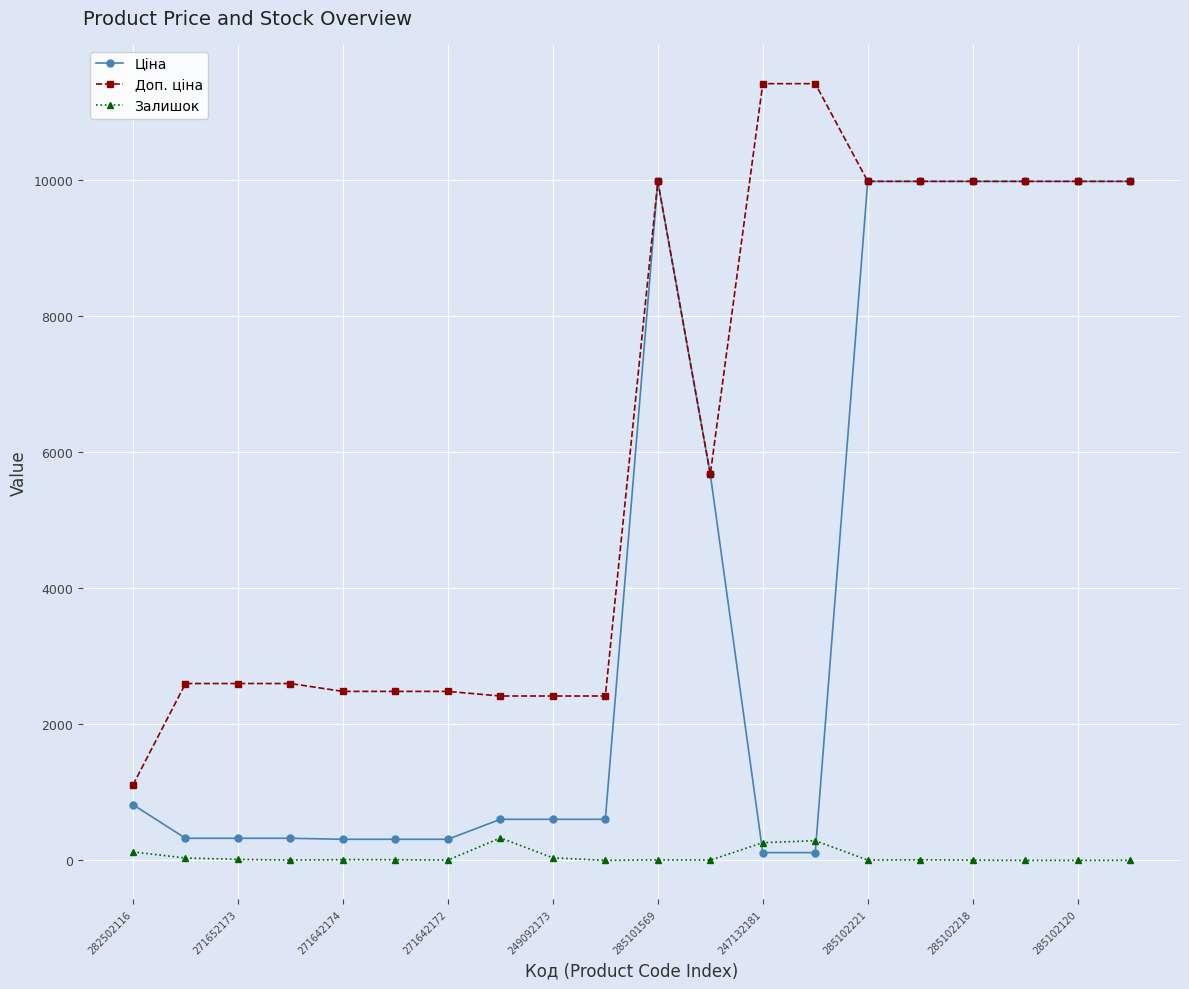

Is this an area chart (filled region under the line)?

No